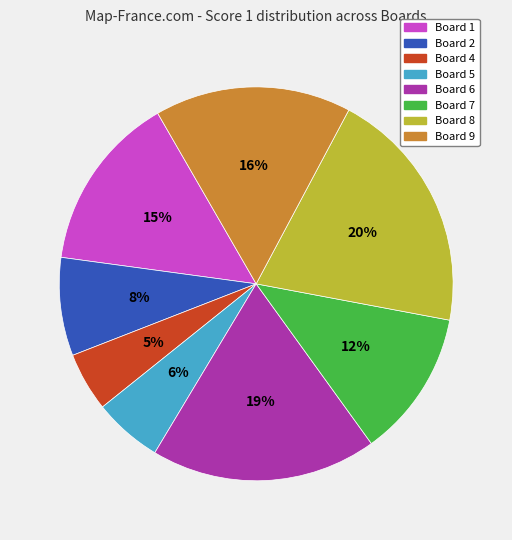

To the nearest percent, what is the average slice percentage?

12%